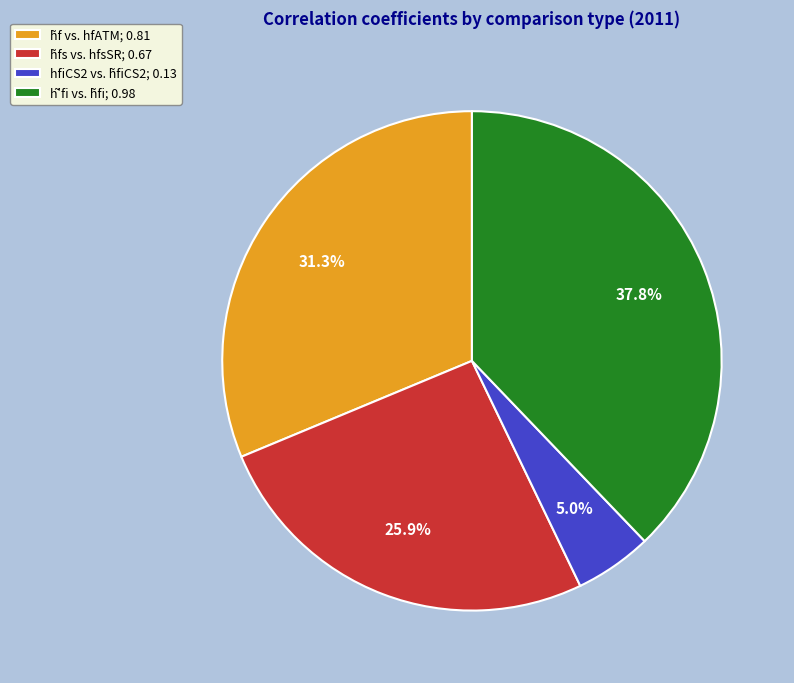

How many slices are in this pie chart?

4